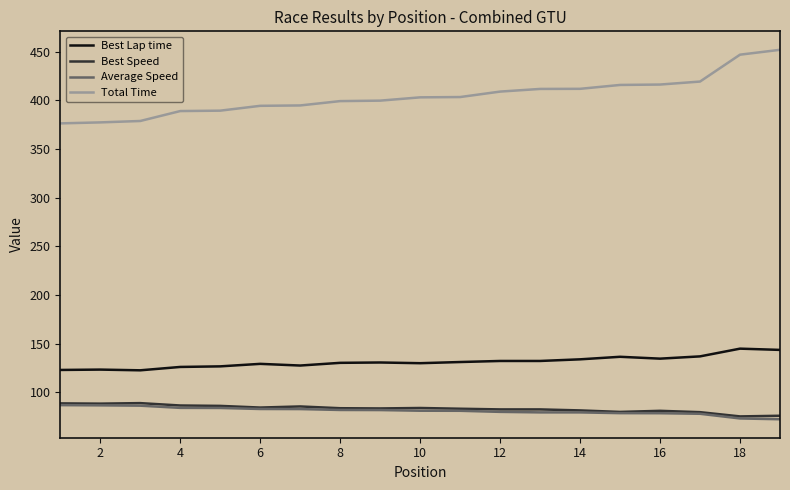

Which series has the largest range (max minus min)?

Total Time